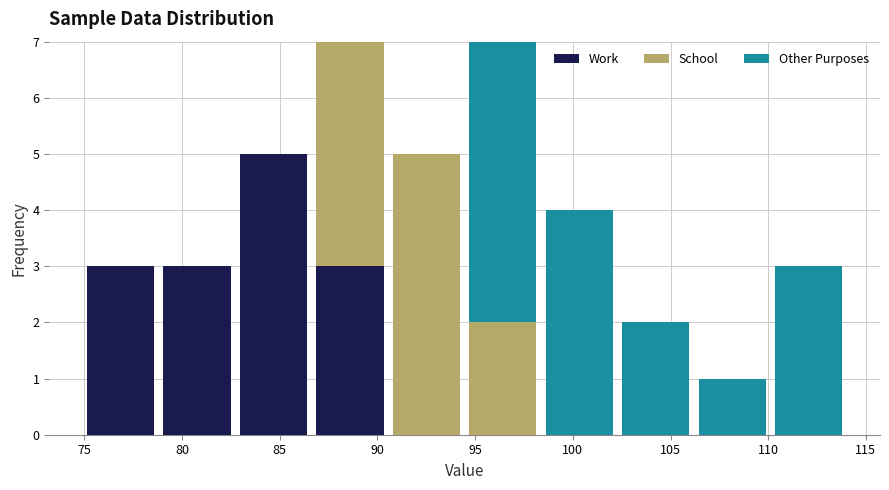

Reading left to right, transcribe this chart: for each stacked bar, give the range it covers on the x-axis and its total height. Neither the bar edges nor the heights are printed on the chart, so give them approximately, as read against the axes.

75.0 to 79.0: 3
79.0 to 82.5: 3
82.5 to 86.5: 5
86.5 to 90.5: 7
90.5 to 94.5: 5
94.5 to 98.5: 7
98.5 to 102.5: 4
102.5 to 106.0: 2
106.0 to 110.0: 1
110.0 to 114.0: 3